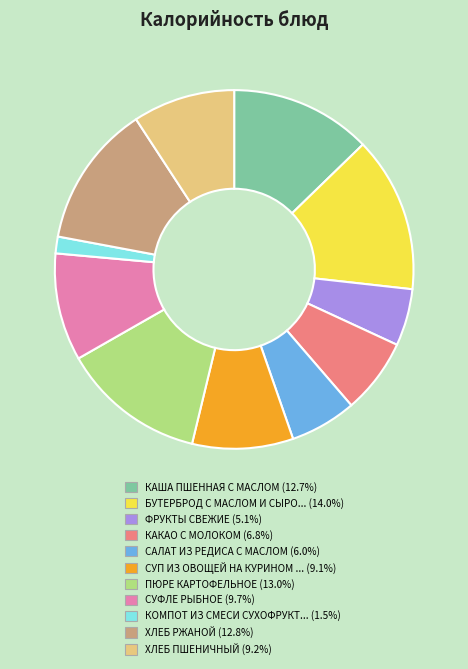

What is the ratio of the value at САЛАТ ИЗ РЕДИСА С МАСЛОМ (6.0%) to the value at СУФЛЕ РЫБНОЕ (9.7%)?

0.6